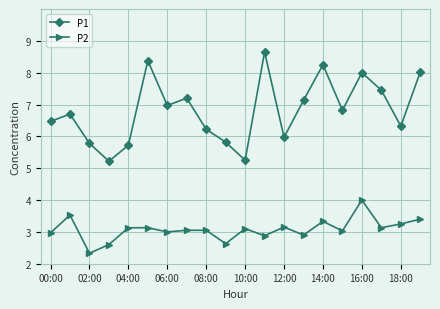

Which series has the widest spread of values?

P1